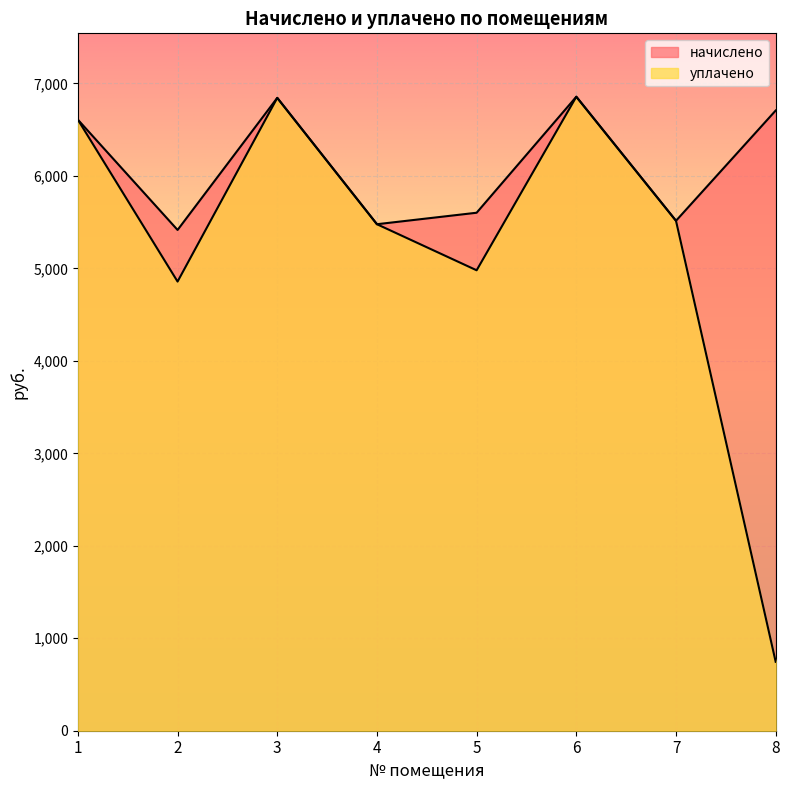

True or false: уплачено and начислено intersect in this chart.

False